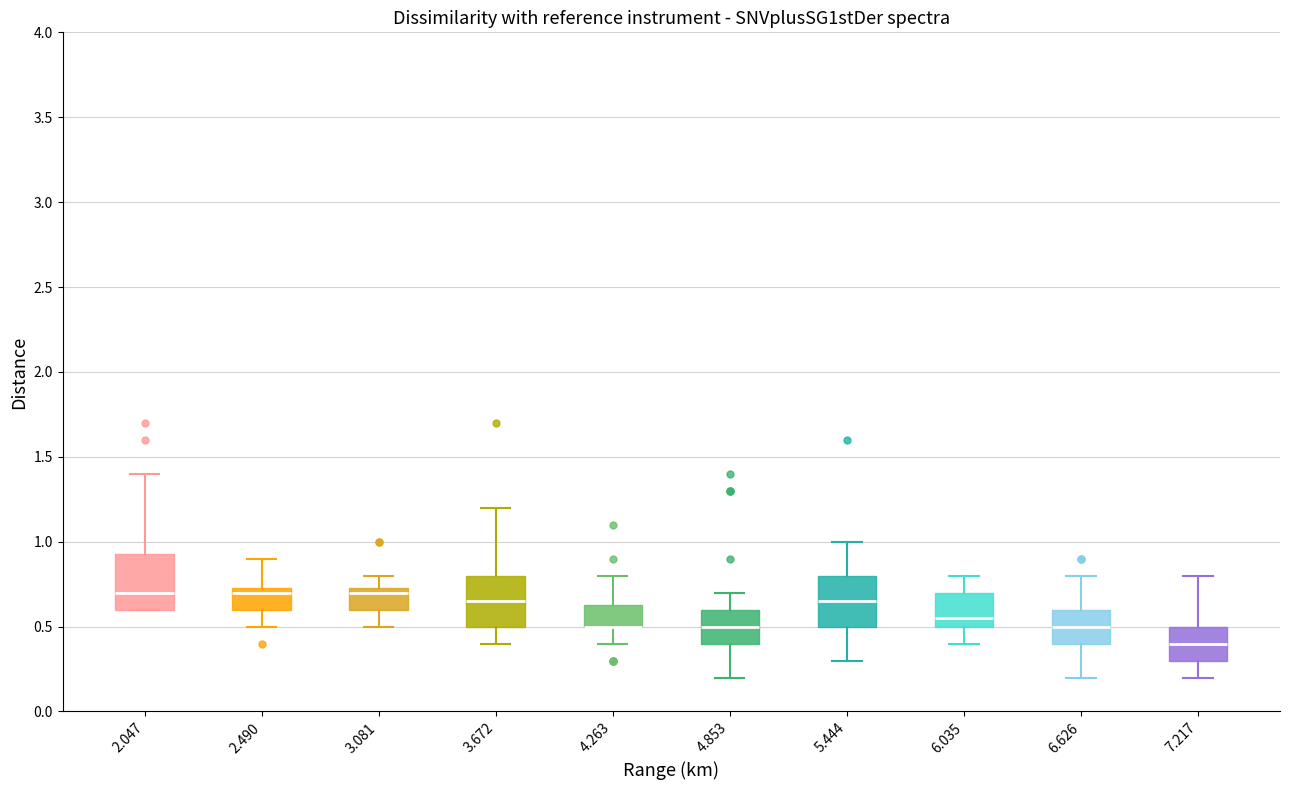

Reading left to right, transcribe this box plot: for each box, give where its median line is, the range the box spans, and where its two whiskers end, as read against the y-axis. The values are not printed on the chart, so give them approximately, as read against the axis.

2.047: median 0.70, box 0.60 to 0.95, whiskers 0.60 to 1.40
2.490: median 0.70, box 0.60 to 0.75, whiskers 0.50 to 0.90
3.081: median 0.70, box 0.60 to 0.75, whiskers 0.50 to 0.80
3.672: median 0.65, box 0.50 to 0.80, whiskers 0.40 to 1.20
4.263: median 0.50 (drawn on the box's lower edge), box 0.50 to 0.65, whiskers 0.40 to 0.80
4.853: median 0.50, box 0.40 to 0.60, whiskers 0.20 to 0.70
5.444: median 0.65, box 0.50 to 0.80, whiskers 0.30 to 1.00
6.035: median 0.55, box 0.50 to 0.70, whiskers 0.40 to 0.80
6.626: median 0.50, box 0.40 to 0.60, whiskers 0.20 to 0.80
7.217: median 0.40, box 0.30 to 0.50, whiskers 0.20 to 0.80